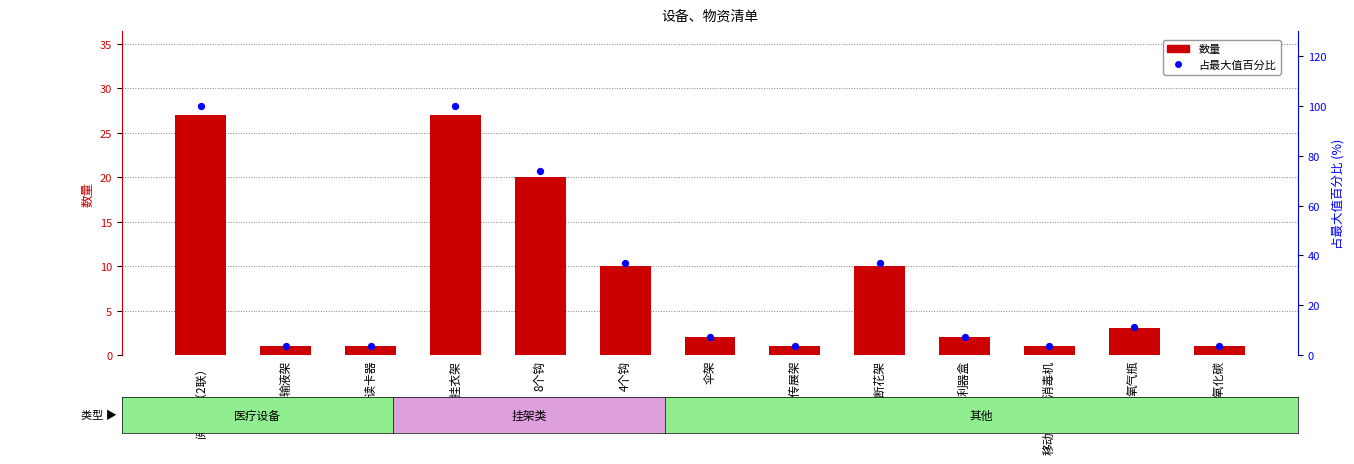

What is the total value across all series at 二氧化碳?

4.7